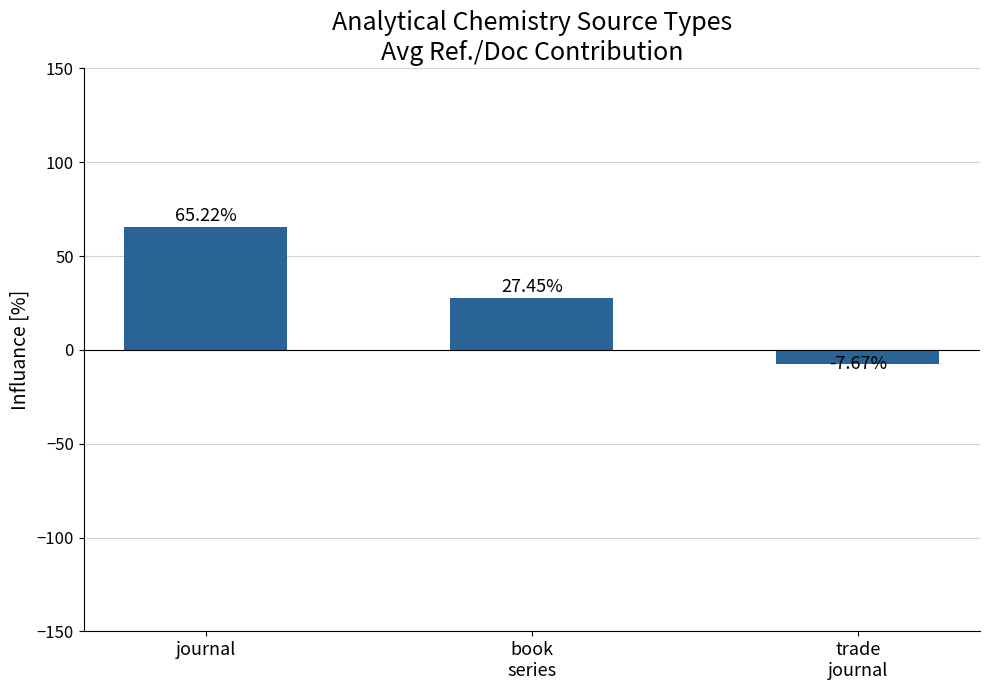

Which has a higher value, book
series or trade
journal?

book
series